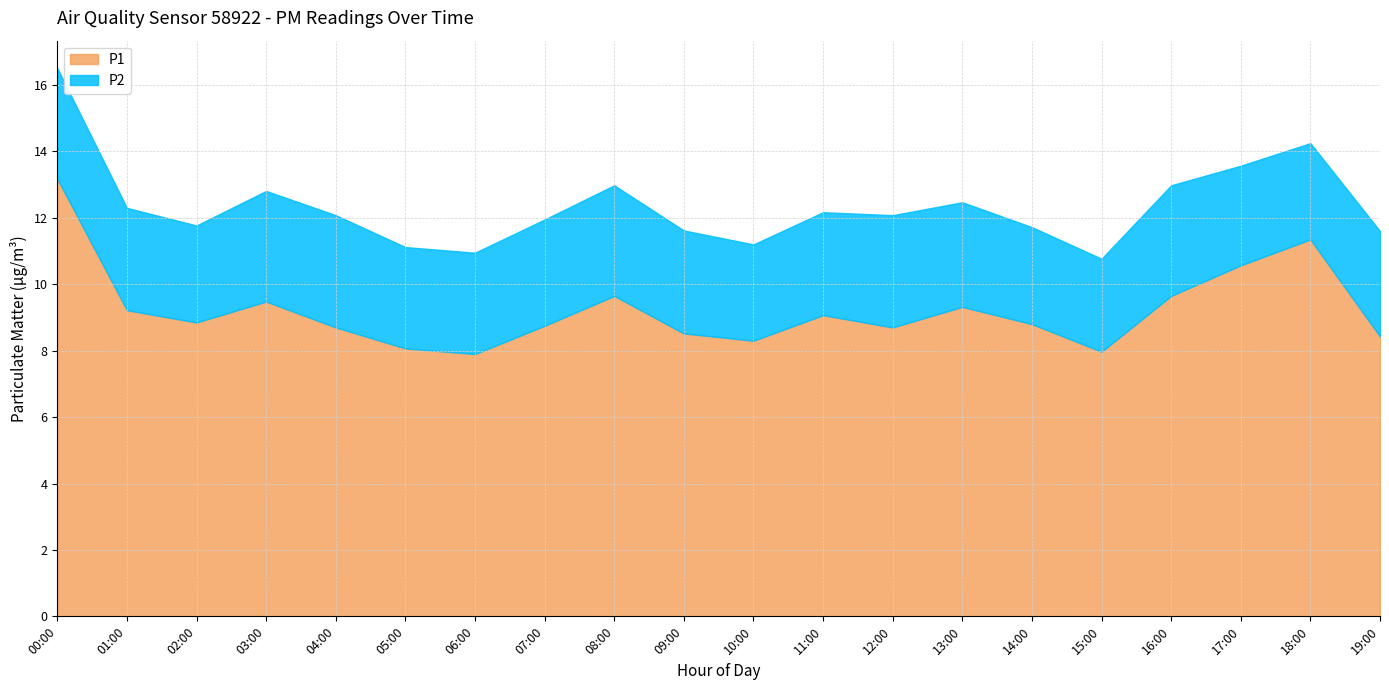

Rank the categories by P2 value from lowest to highest.

15:00, 10:00, 18:00, 02:00, 14:00, 17:00, 05:00, 06:00, 01:00, 09:00, 11:00, 13:00, 19:00, 07:00, 00:00, 03:00, 08:00, 16:00, 04:00, 12:00